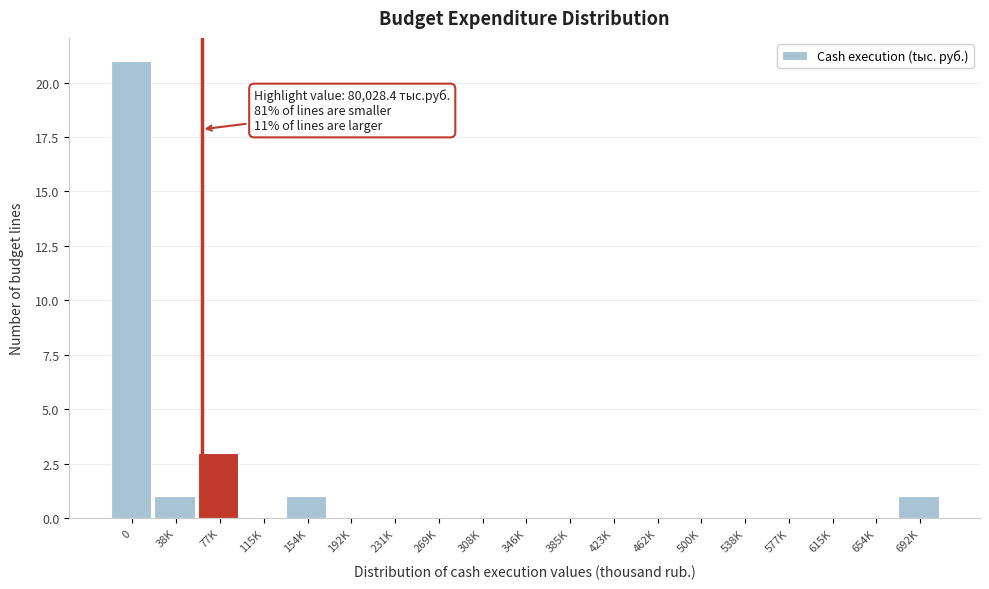

Reading right to left, transcribe all the data shown in this chart.

692K=1	654K=0	615K=0	577K=0	538K=0	500K=0	462K=0	423K=0	385K=0	346K=0	308K=0	269K=0	231K=0	192K=0	154K=1	115K=0	77K=3	38K=1	0=21